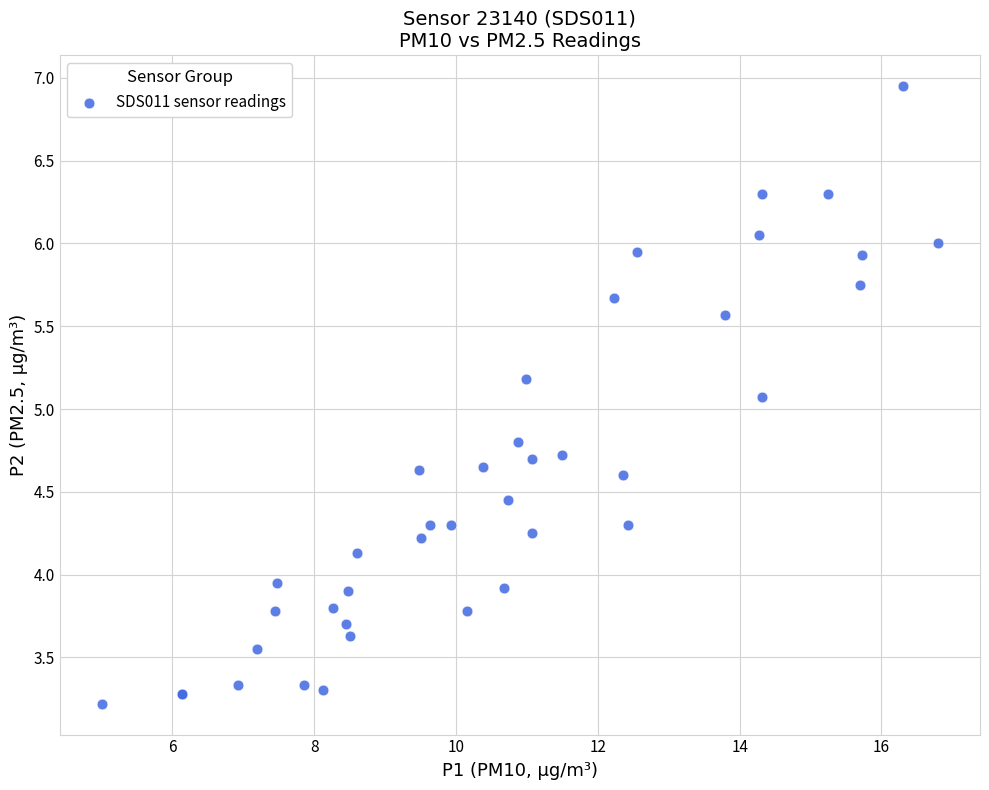

What Y value in the scatter plot is closest to 5?

5.1